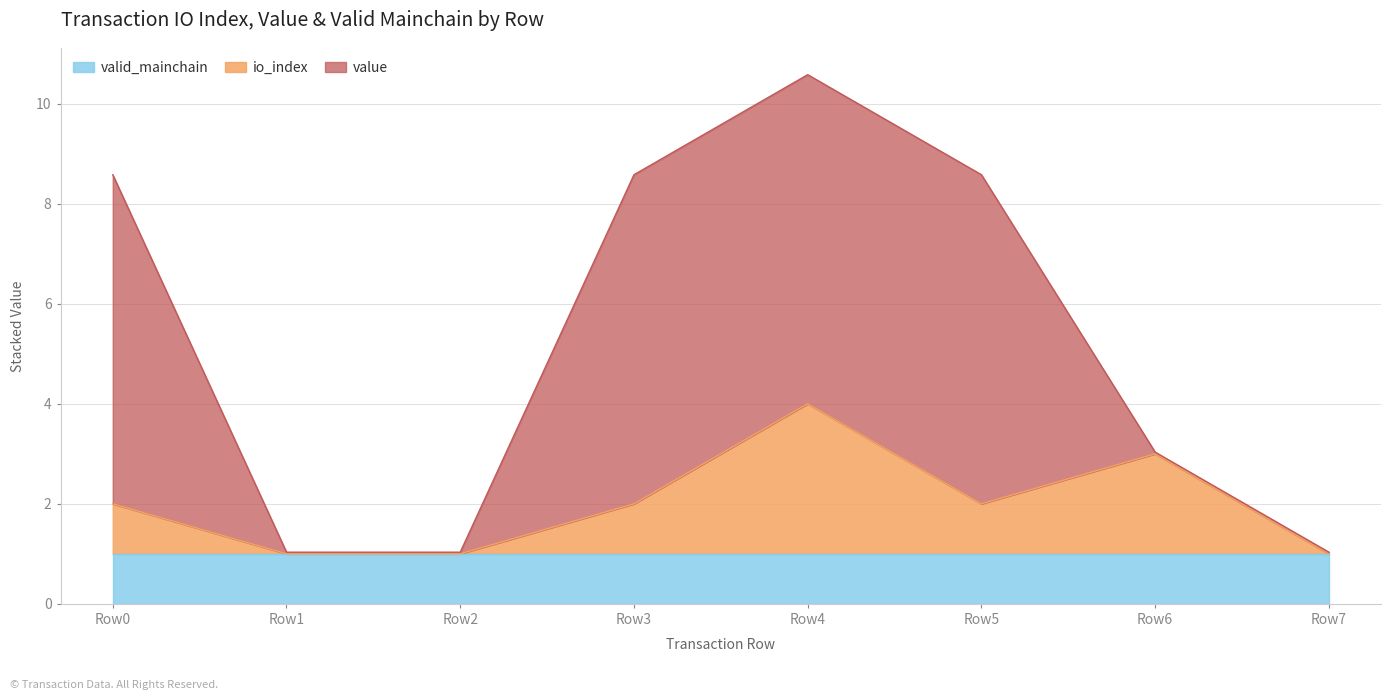

The value of value at 1 (Regular) is 0.0. True or false?

True